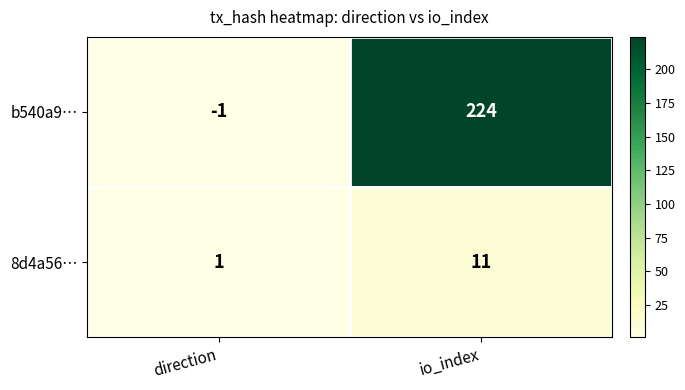

What is the total value across all series at io_index?

235